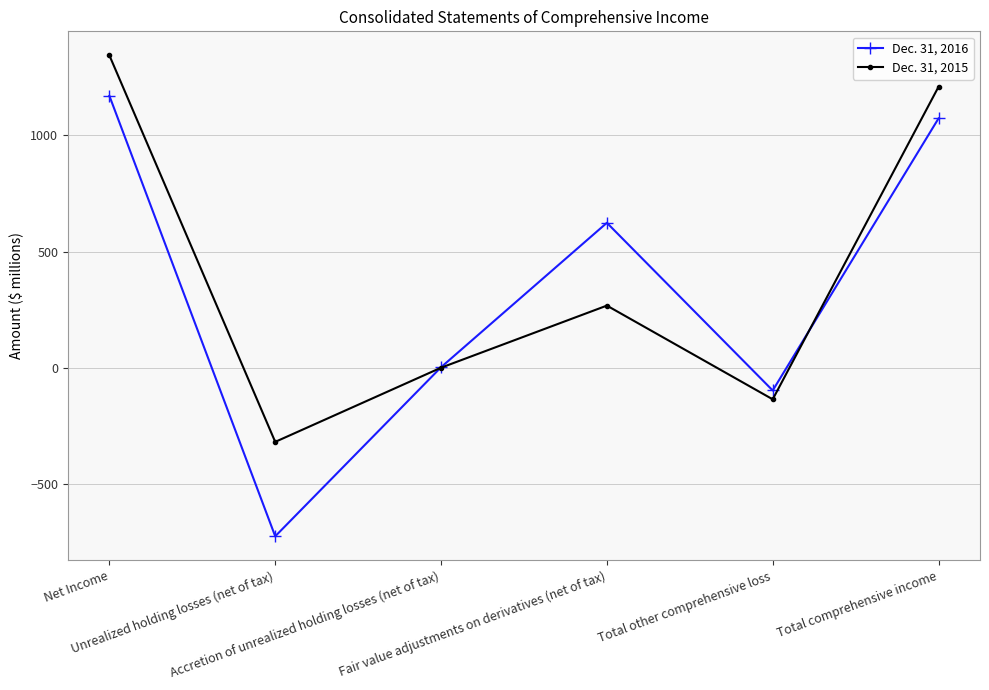

How many times do Dec. 31, 2015 and Dec. 31, 2016 cross each other?

2